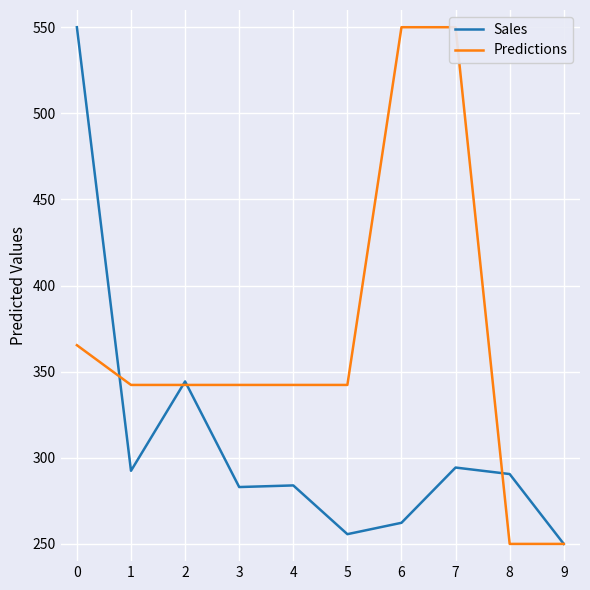

What is the difference between the maximum and minimum values in the Predictions series?

300.0